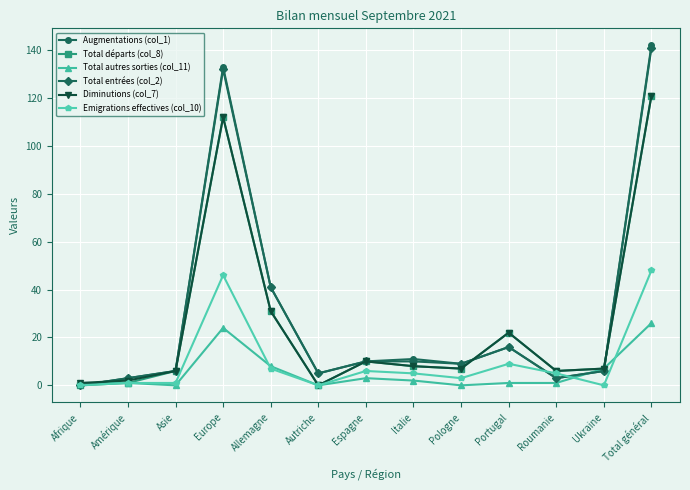

What is the highest value of the Augmentations (col_1) series?

142